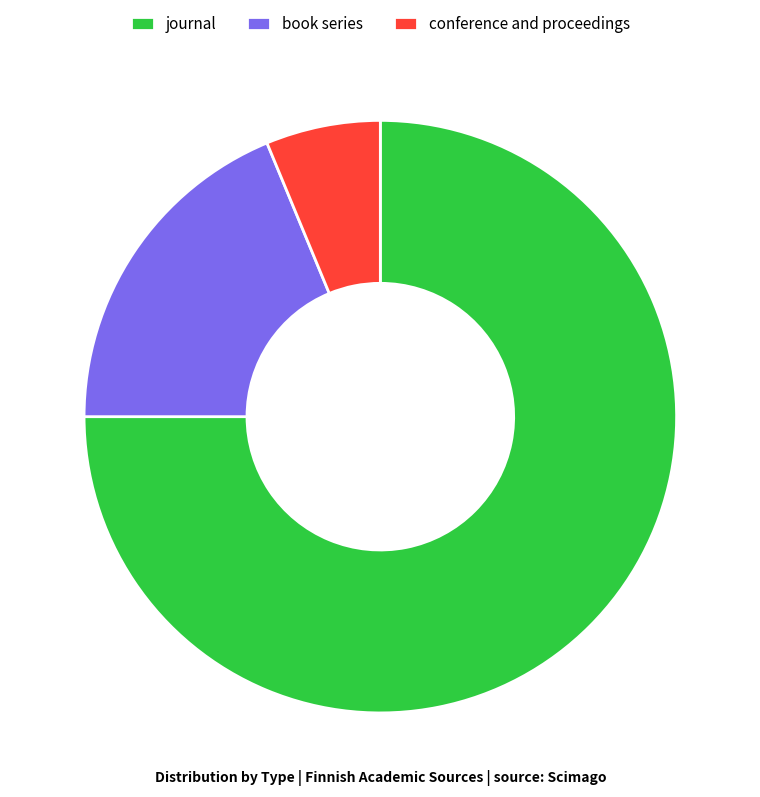

Do conference and proceedings and book series together represent more than half of the pie?

No